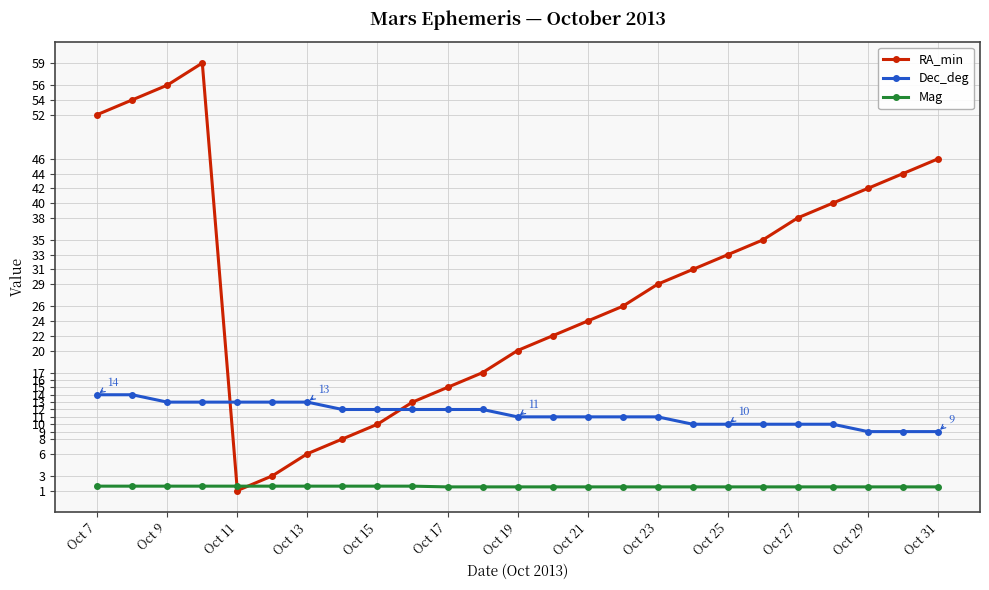

True or false: RA_min has more than 1 interior local peaks.

False